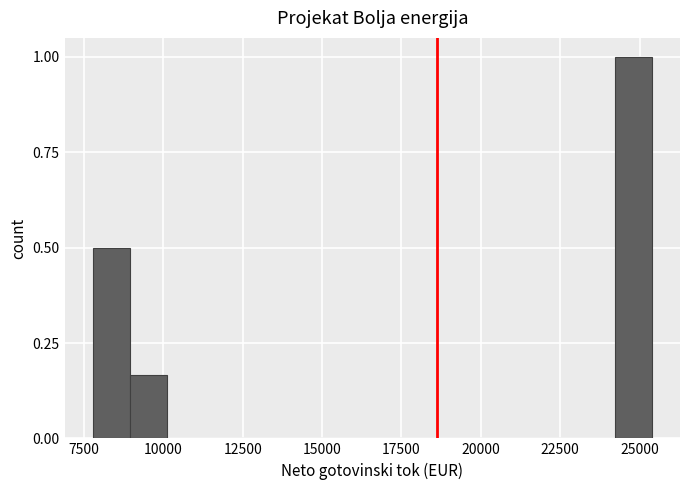

Around what value on the x-axis is the tallest bar? Give the approximate position of its centre, as read against the axis.

25000